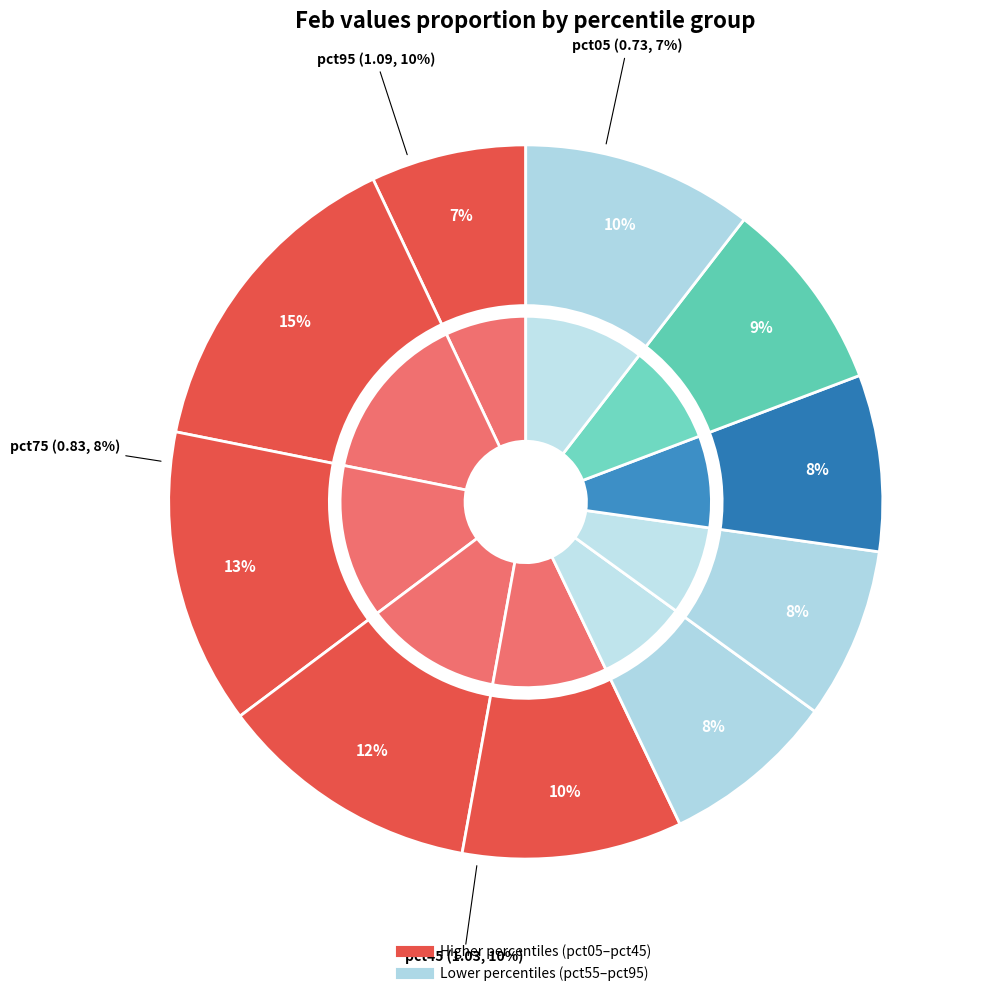

True or false: pct85 accounts for 9% of the total.

True